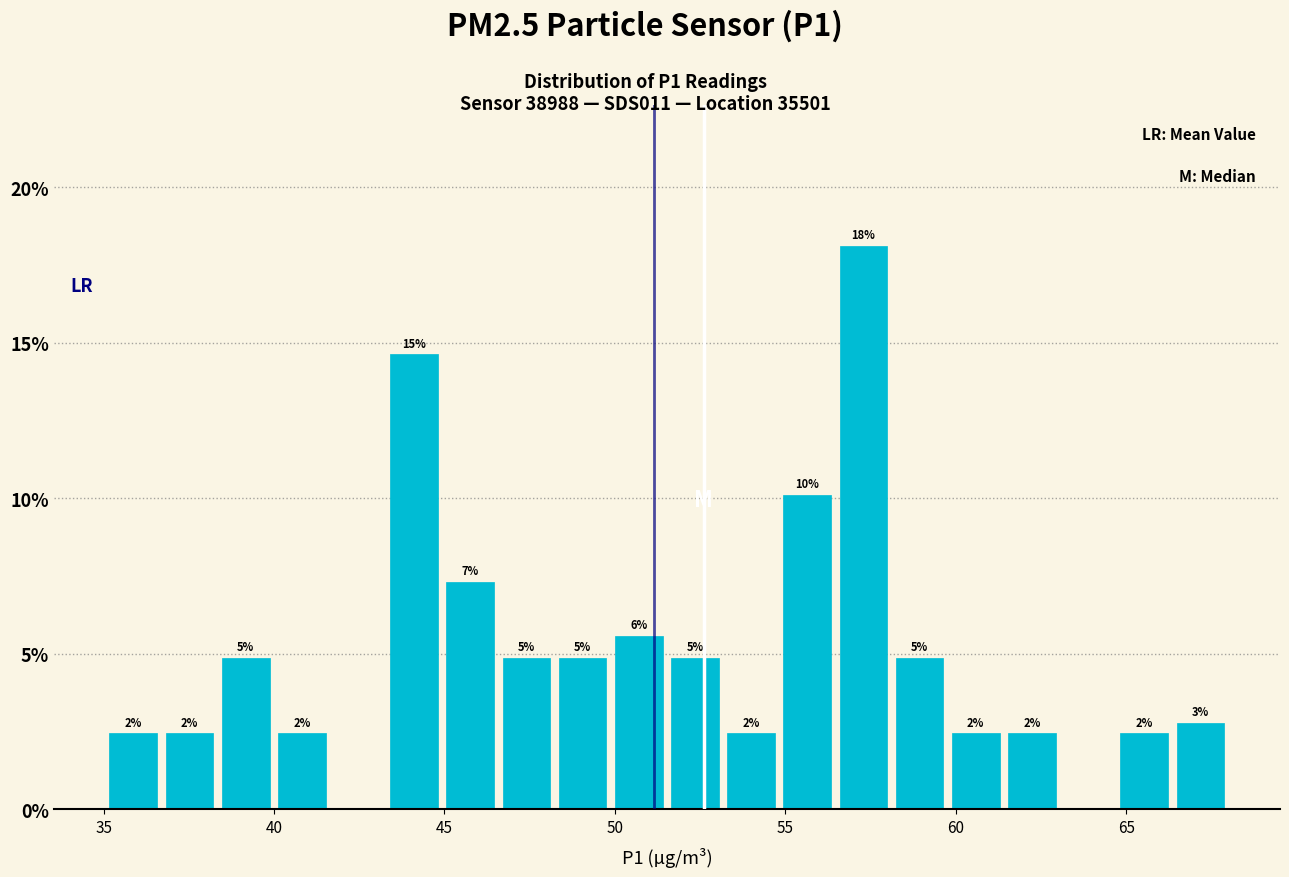

Read against the x-axis, roughly where is the centre of the tallest bar?

57.5